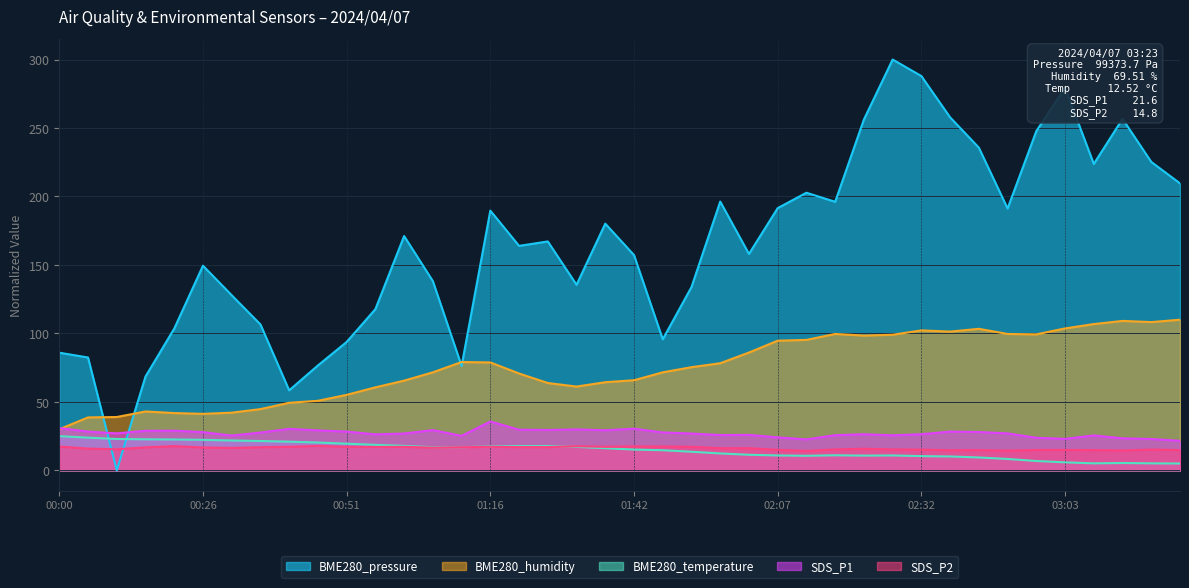

At which category does the chart reach its minimum across all series?

00:11